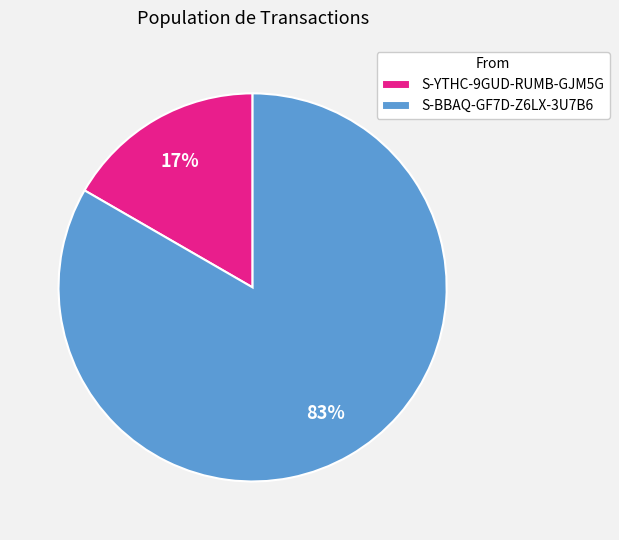

How many segments does this pie chart have?

2